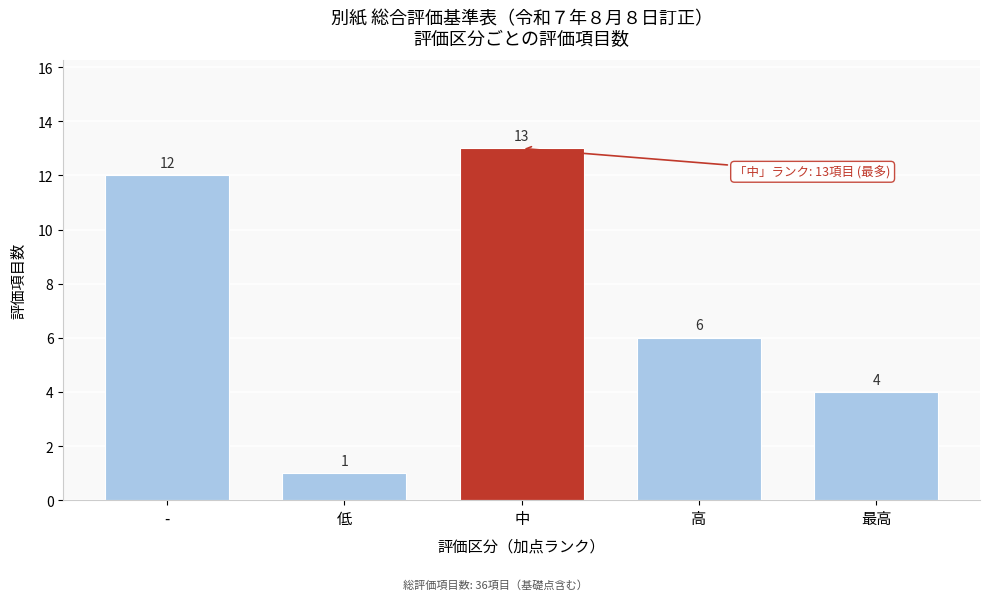

Reading left to right, extract all data points from this chart.

-=12	低=1	中=13	高=6	最高=4